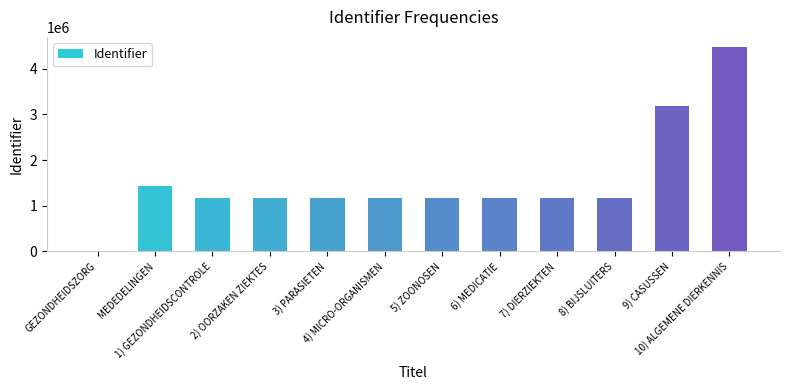

At which label does the data first exceed 1166374?

MEDEDELINGEN